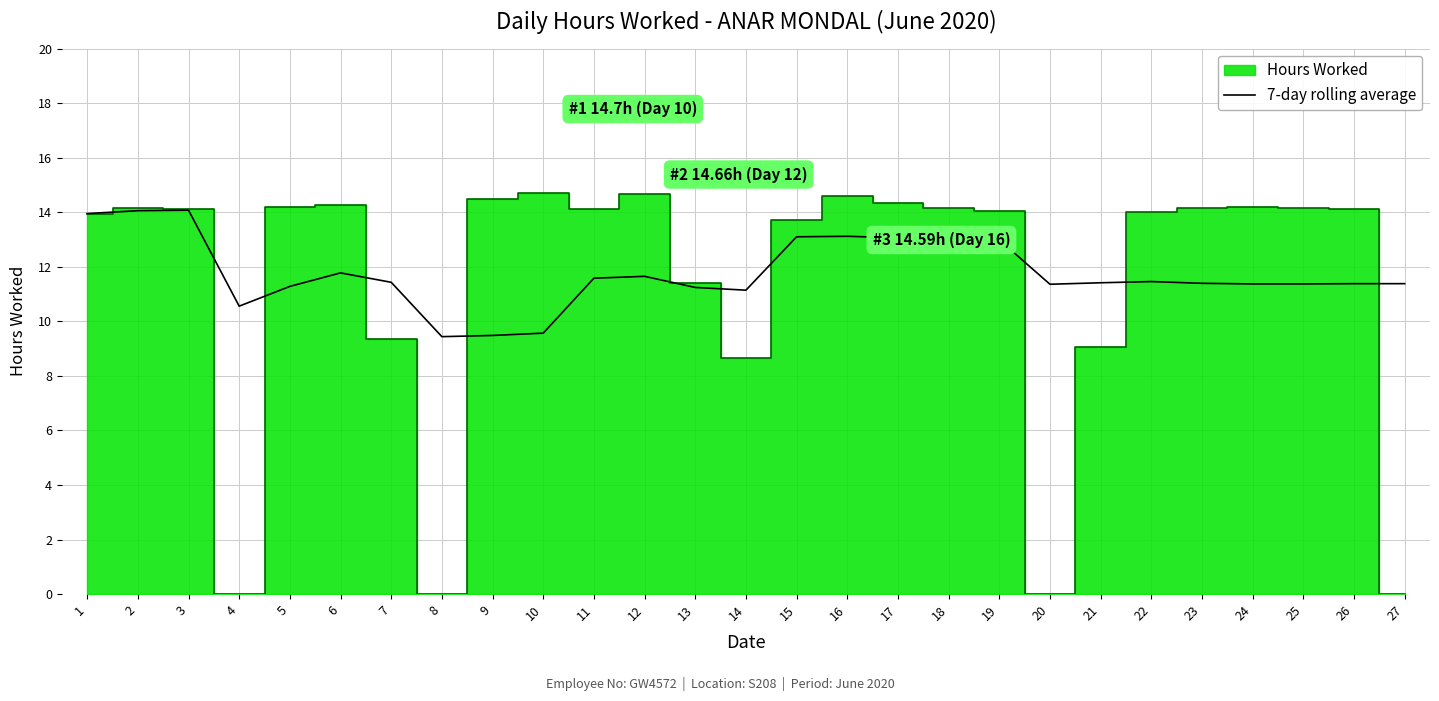

What is the minimum value for 7-day rolling average?

9.4